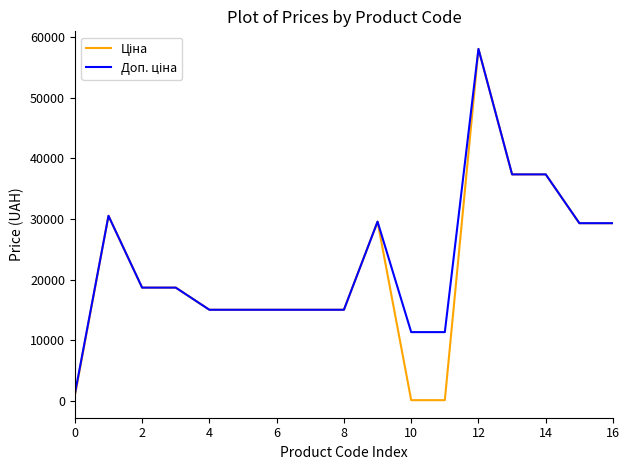

At which label is Ціна closest to 29075?

15